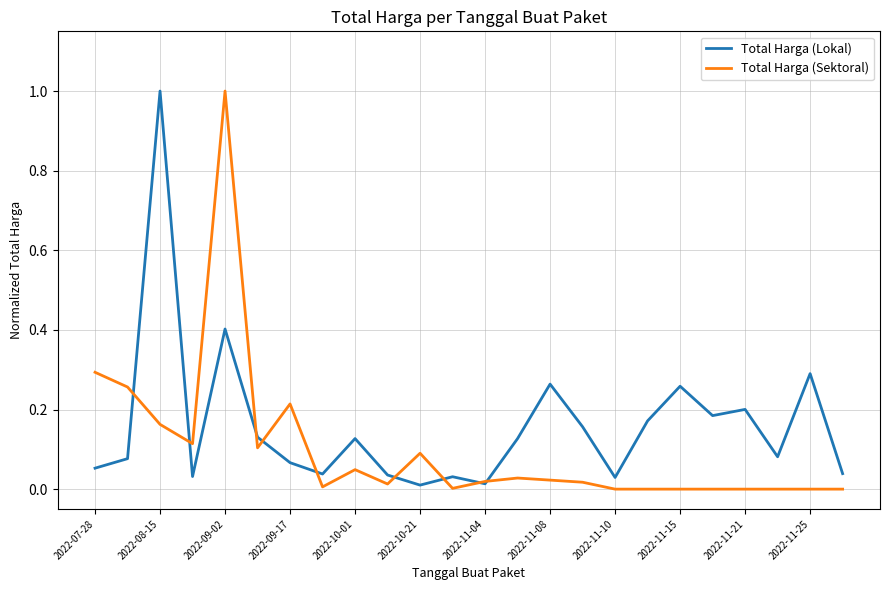

How many series are shown in this chart?

2